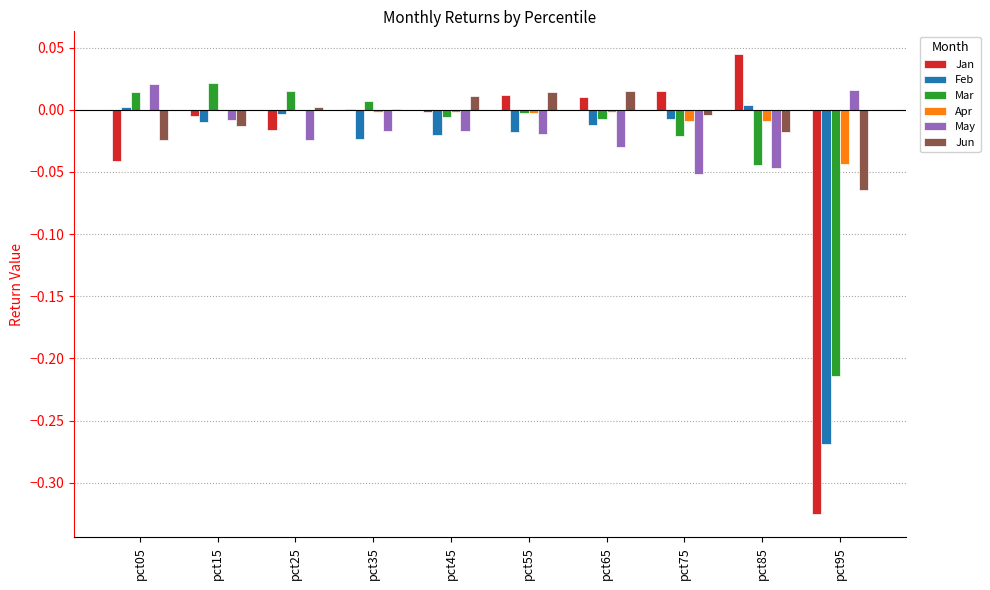

Does the chart contain stacked bars?

No